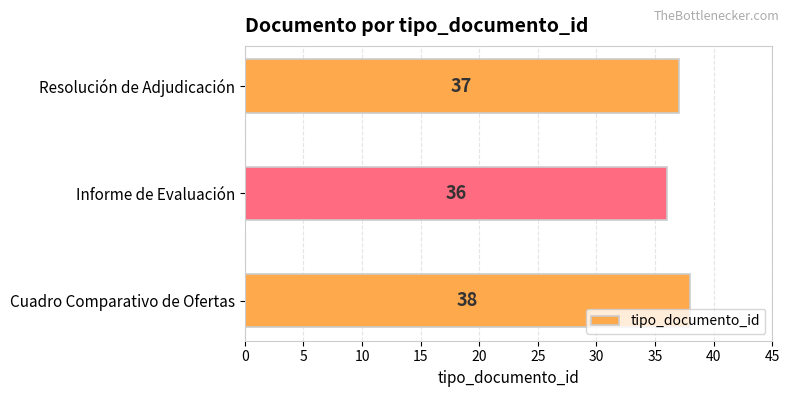

What is the sum of all values?

111